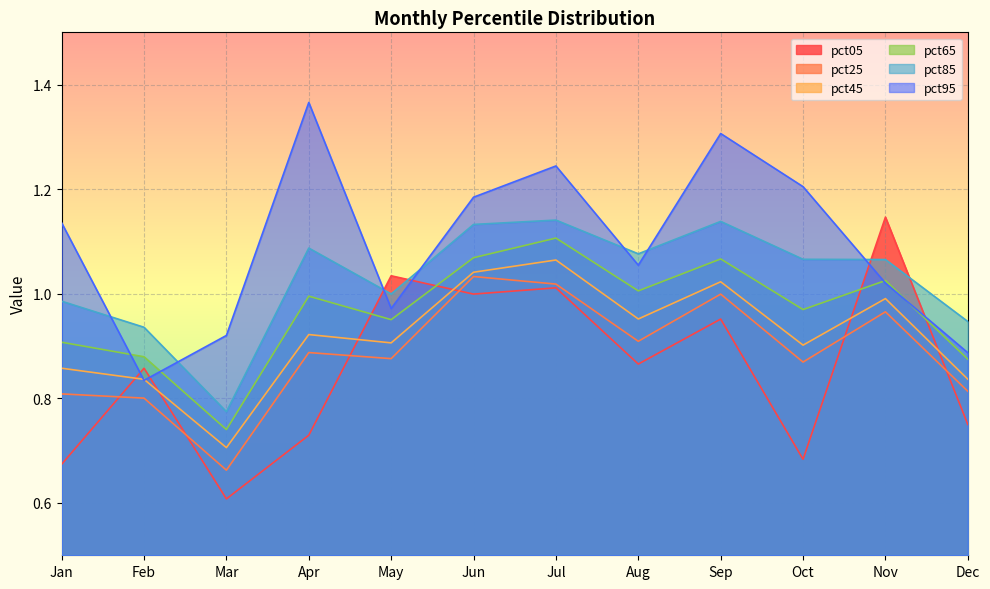

Does the chart display data point markers on the line(s)?

No